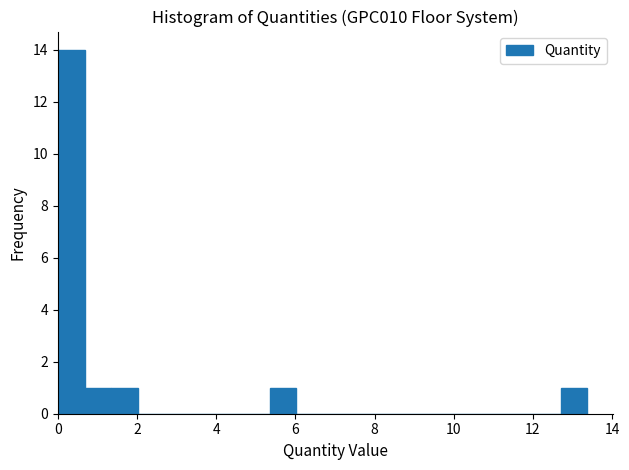

Around what value on the x-axis is the tallest bar? Give the approximate position of its centre, as read against the axis.

0.4